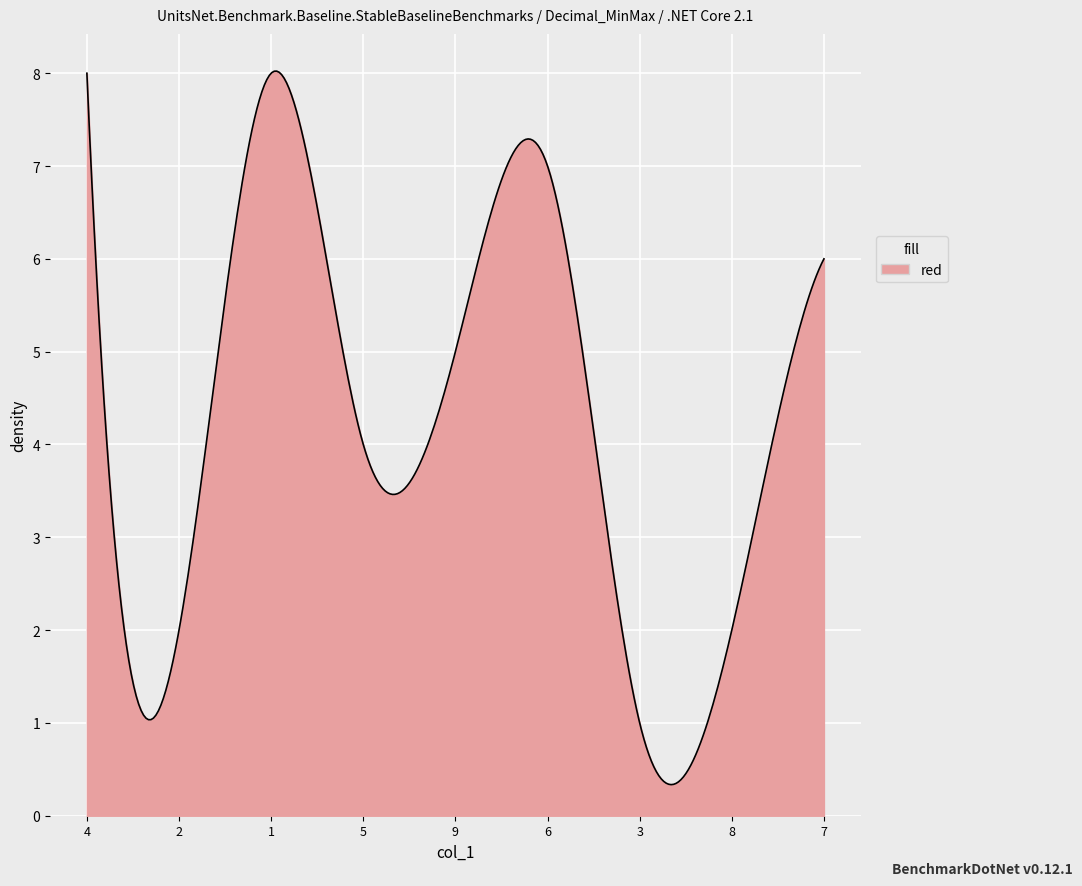

What is the smallest value displayed?

0.3